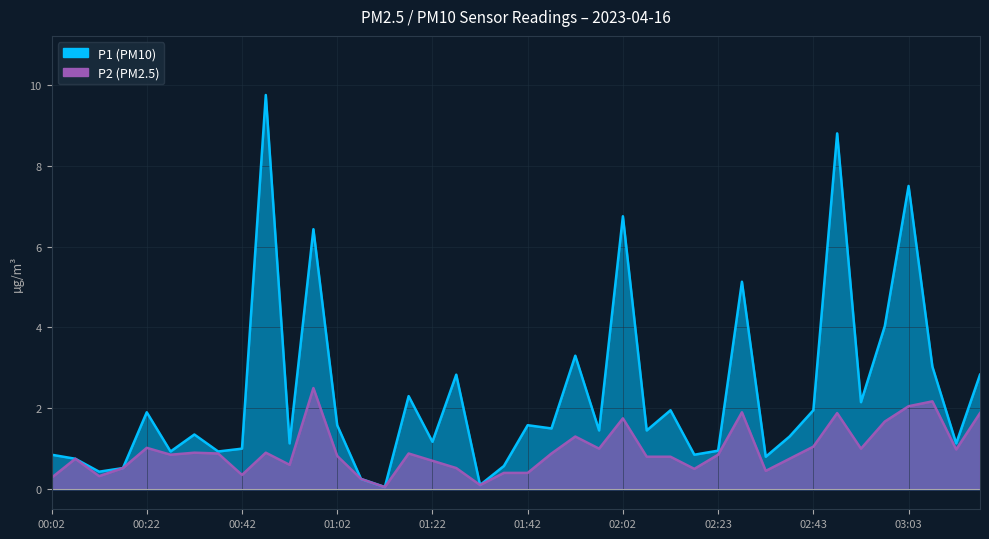

Rank the series by their maximum value, from highest to lowest.

P1, P2